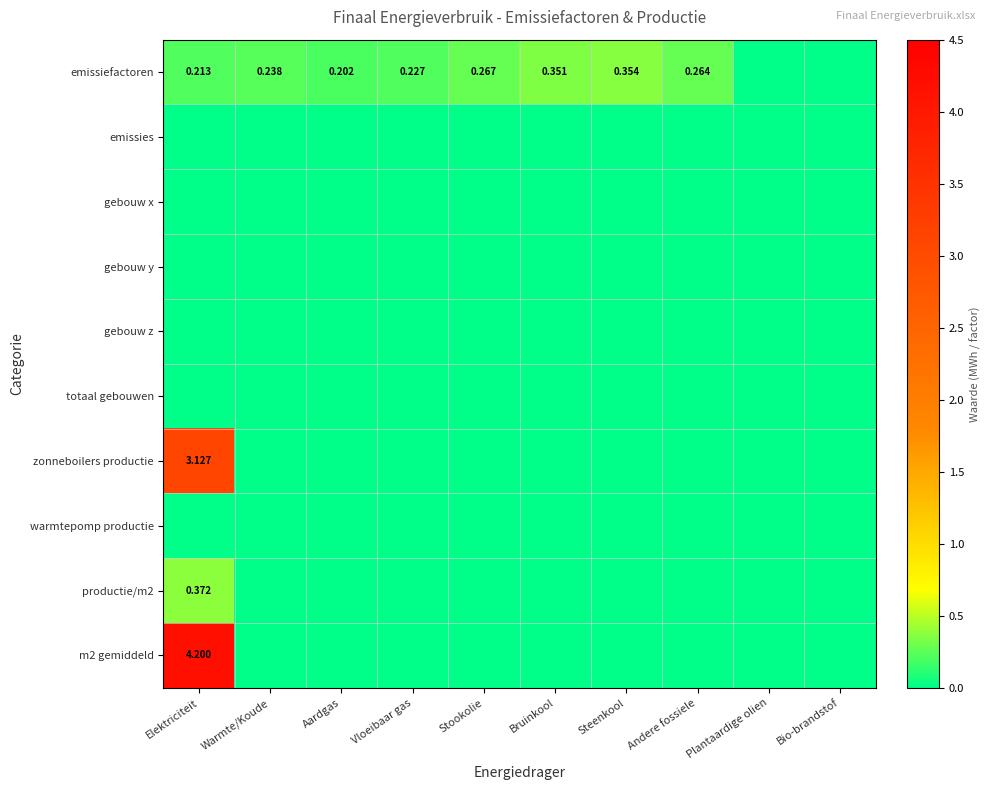

Which series has the largest range (max minus min)?

m2 gemiddeld